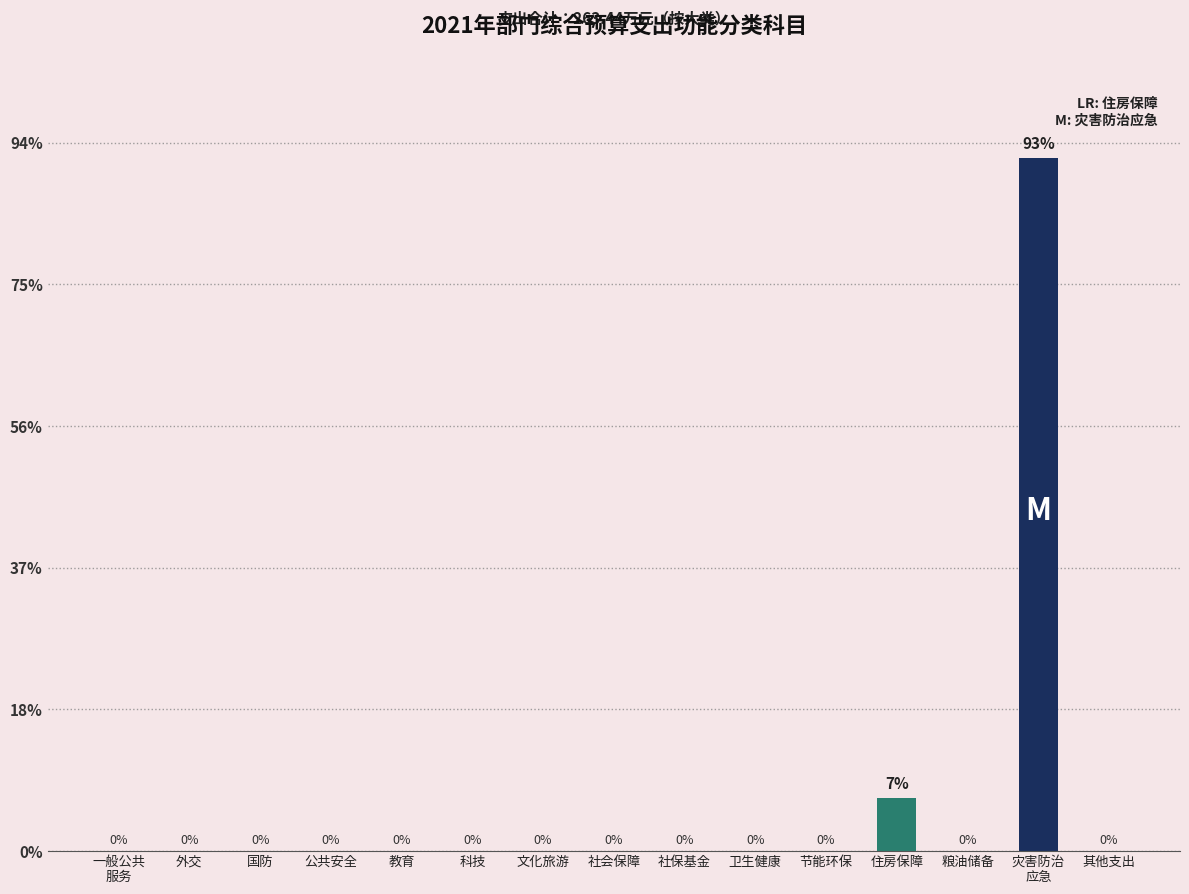

Are the bars horizontal?

No